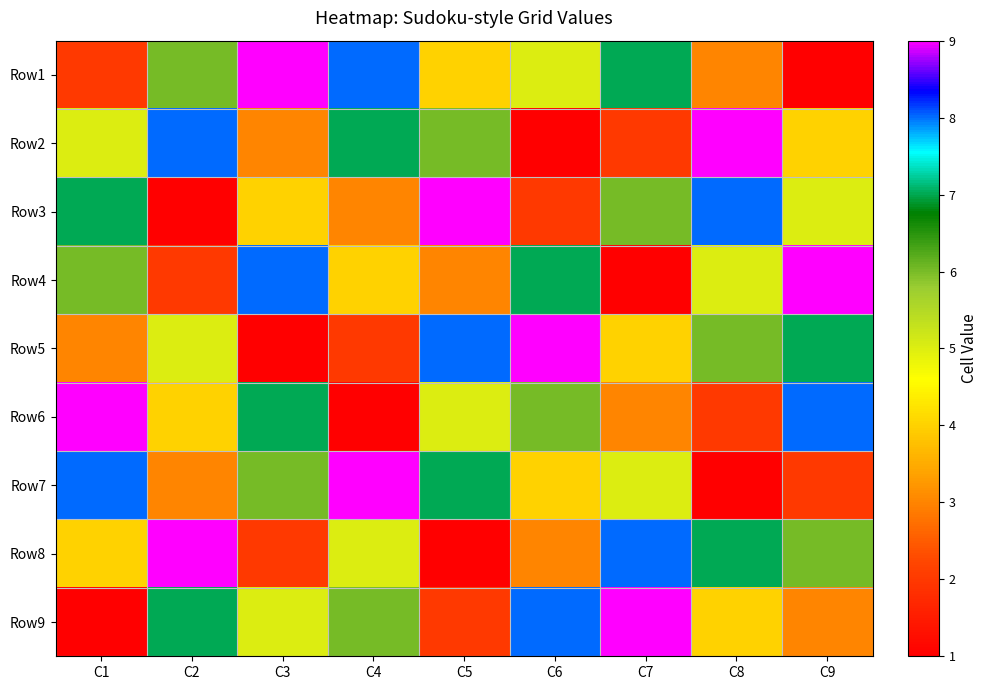

Which label corresponds to the largest value in the chart?

C3